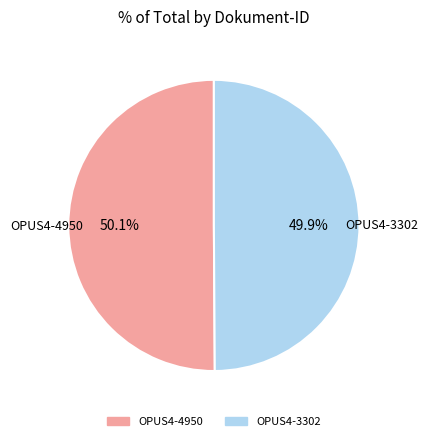

Does any single category account for the majority?

Yes